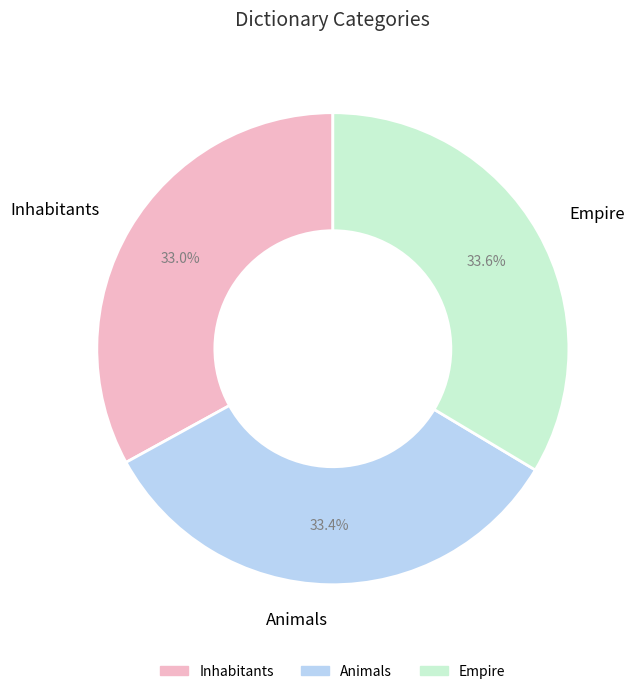

Does Animals represent more than half of the total?

No